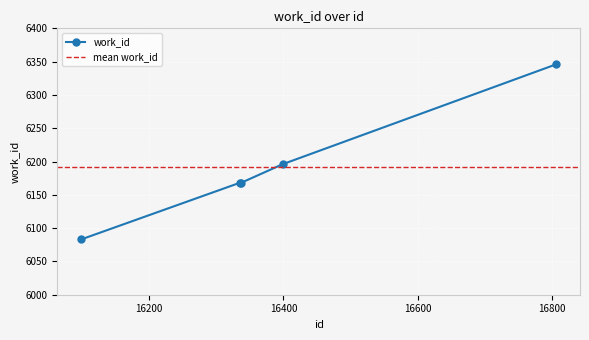

What is the ratio of the value at 16335 to the value at 16337?

1.0